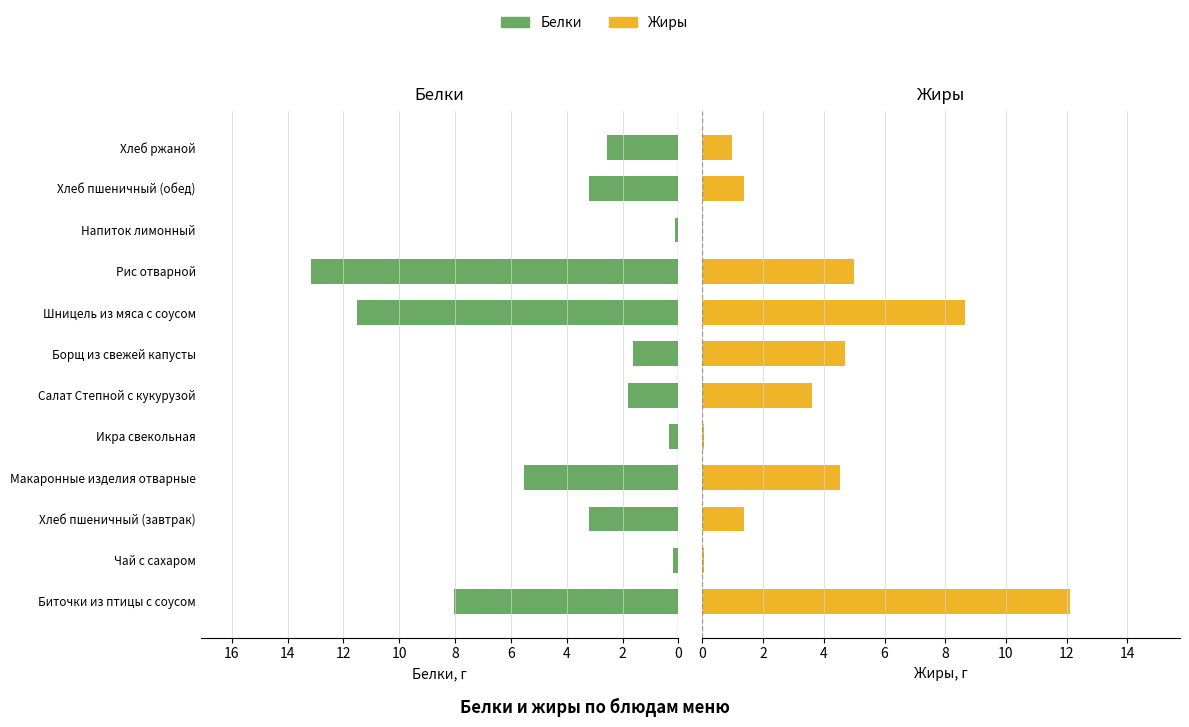

Is the value of Белки at Напиток лимонный greater than the value of Жиры at Хлеб пшеничный (обед)?

No